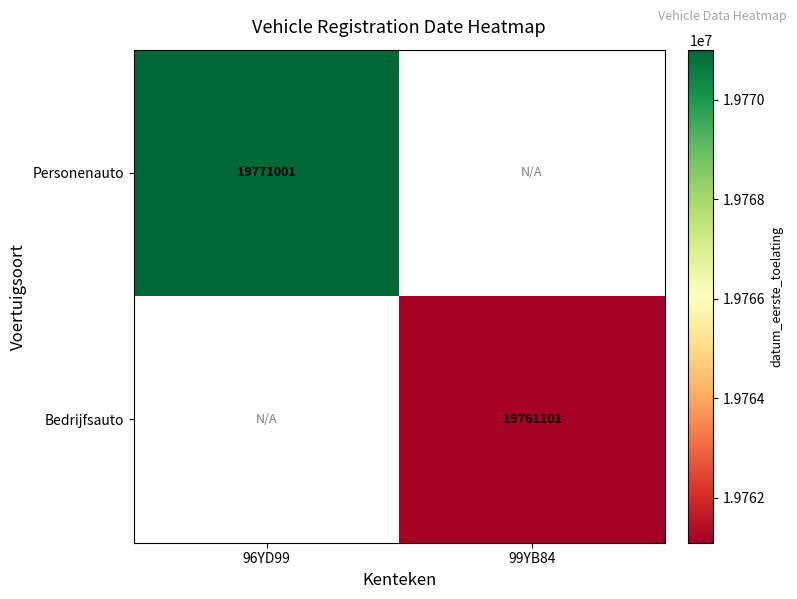

The value of Bedrijfsauto at 99YB84 is 19761101. True or false?

True